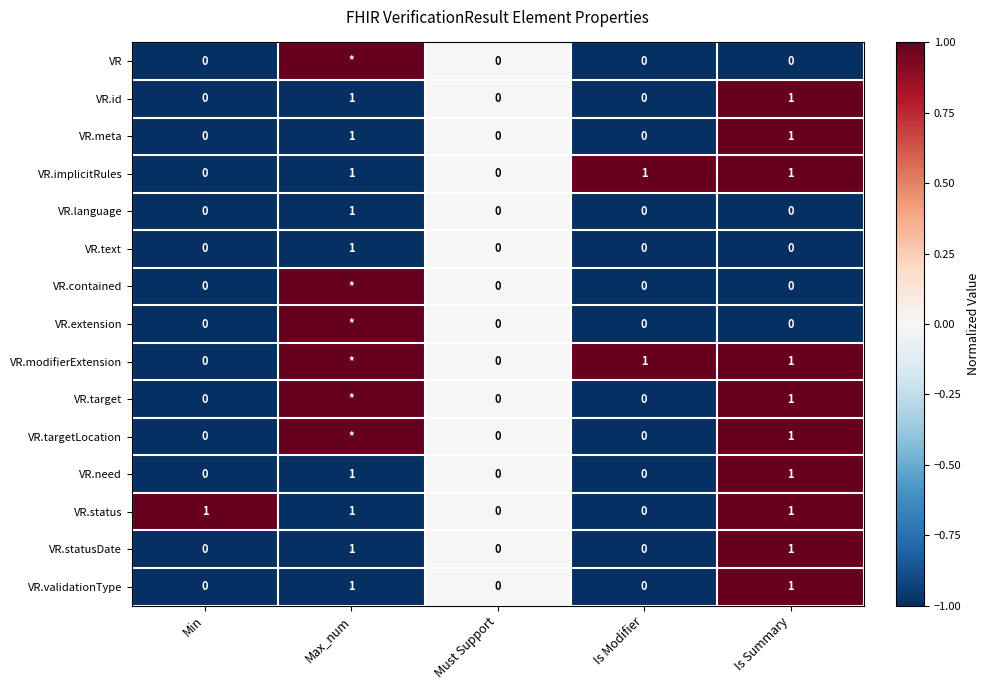

True or false: VR.meta has a value of 1 at Is Summary.

True